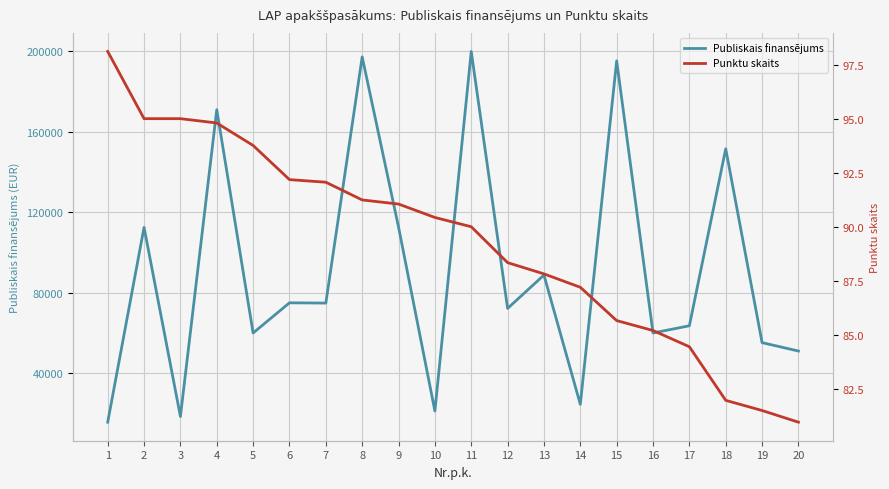

What is the value of the Publiskais finansējums point at the 5th from the left?

60000.0